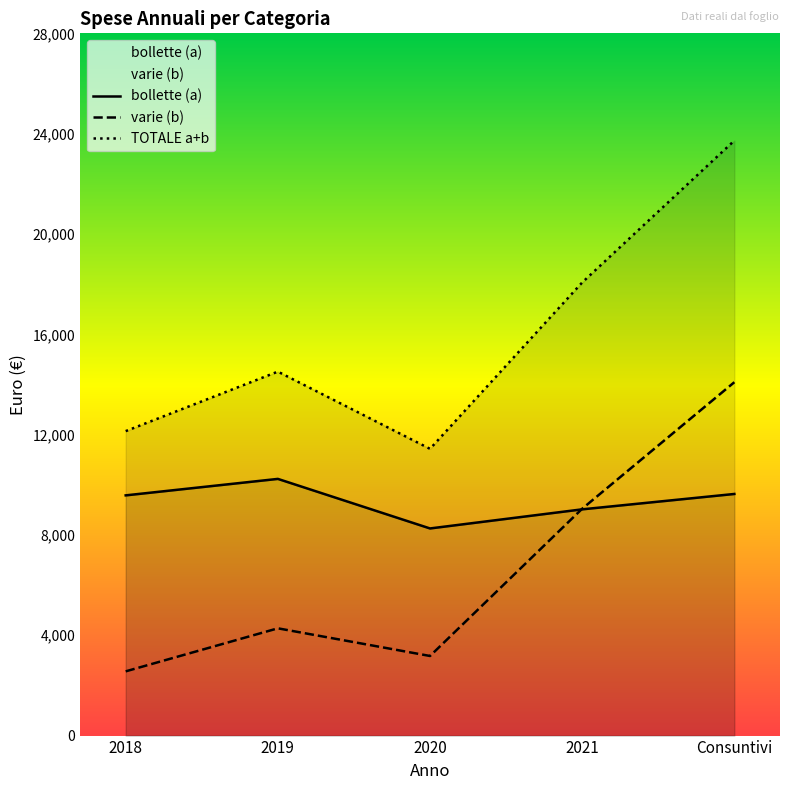

What is the difference between the maximum and second lowest values in the 2019 series?

4276.8